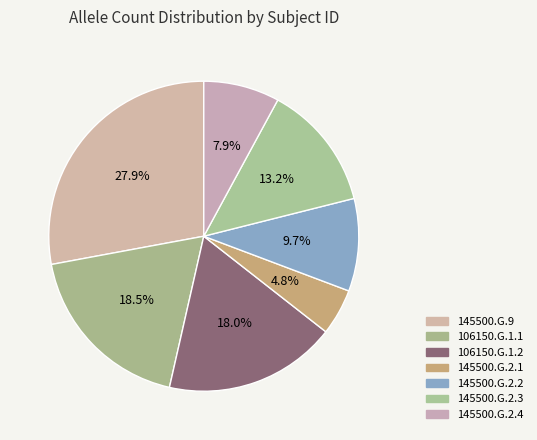

The 106150.G.1.1 slice represents 32% of the pie. True or false?

False